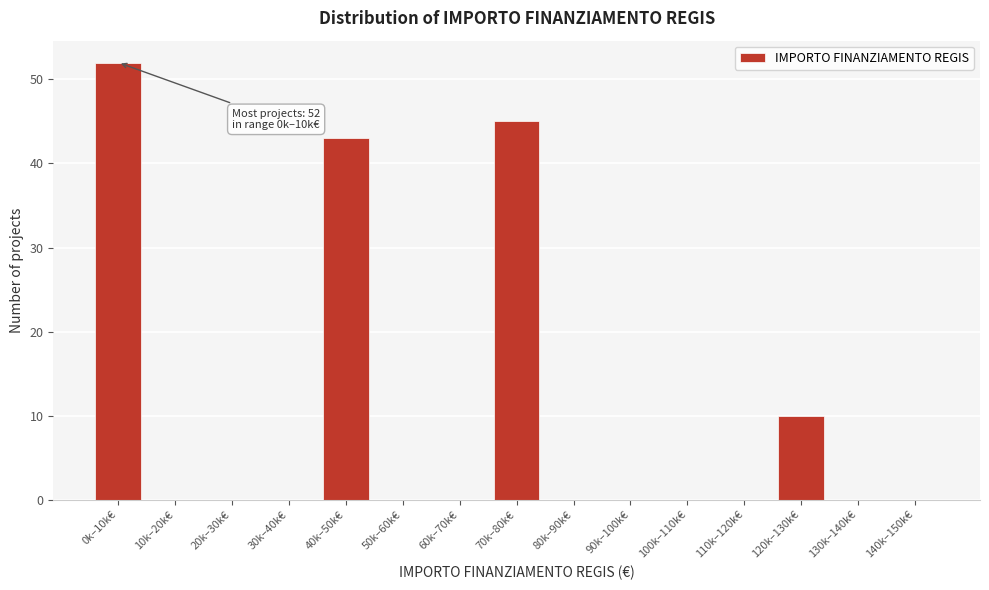

Reading right to left, what are all the values shown in this chart?

140k–150k€=0	130k–140k€=0	120k–130k€=10	110k–120k€=0	100k–110k€=0	90k–100k€=0	80k–90k€=0	70k–80k€=45	60k–70k€=0	50k–60k€=0	40k–50k€=43	30k–40k€=0	20k–30k€=0	10k–20k€=0	0k–10k€=52